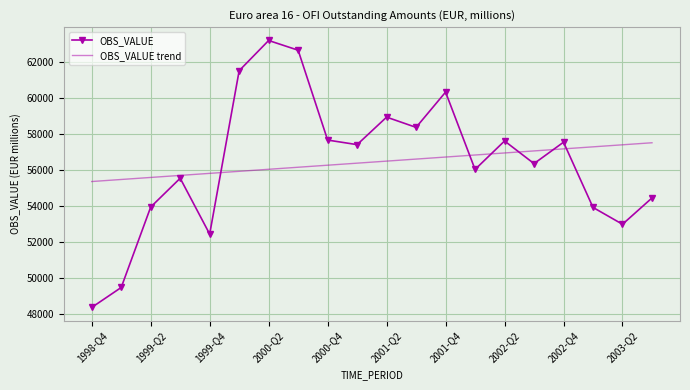

Which series has the widest spread of values?

OBS_VALUE